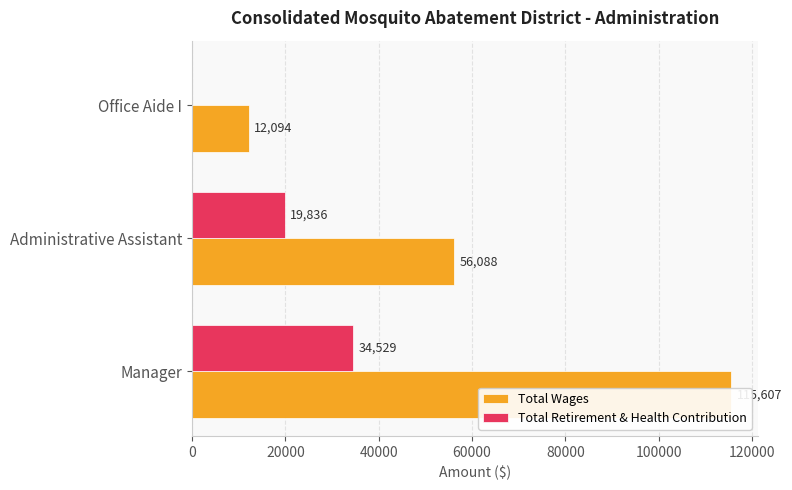

How many values in the Total Retirement & Health Contribution series are below 19836?

1